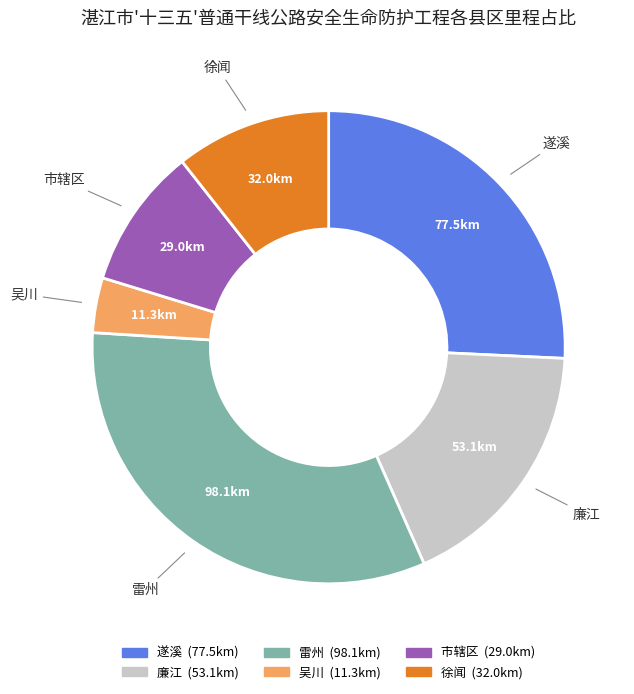

Is there any slice that represents more than half of the pie?

No